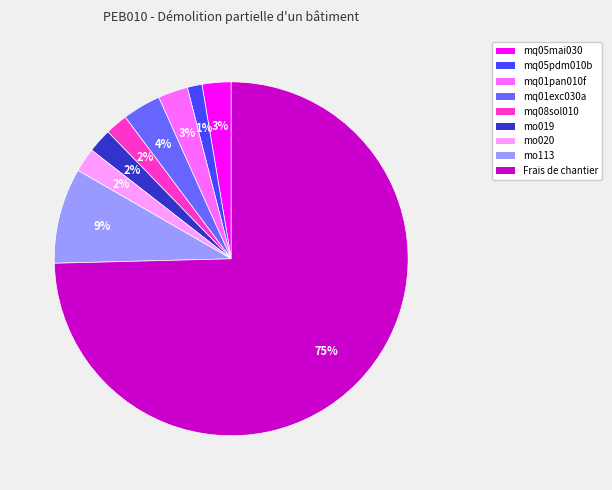

Is the sum of mq01pan010f and mq05mai030 greater than half?

No